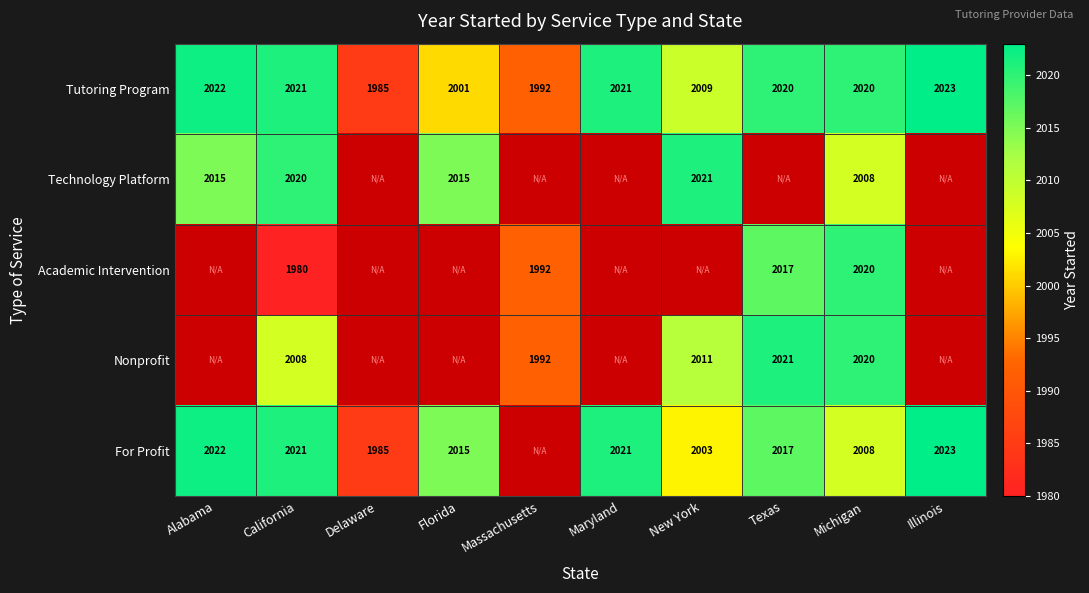

What is the total value across all series at California?

10050